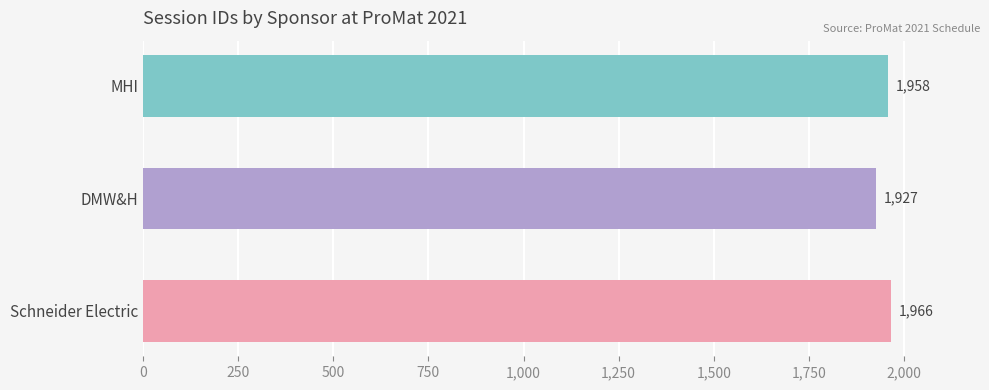

Which label corresponds to the largest value in the chart?

Schneider Electric